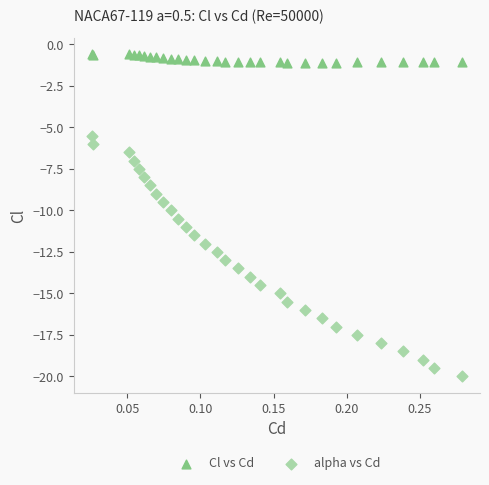

Which series reaches the minimum Y coordinate?

alpha vs Cd